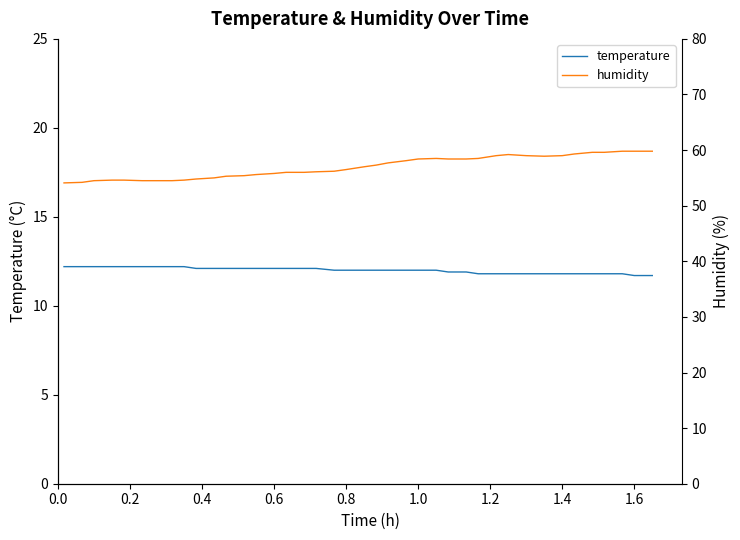

True or false: humidity and temperature cross at least once.

False